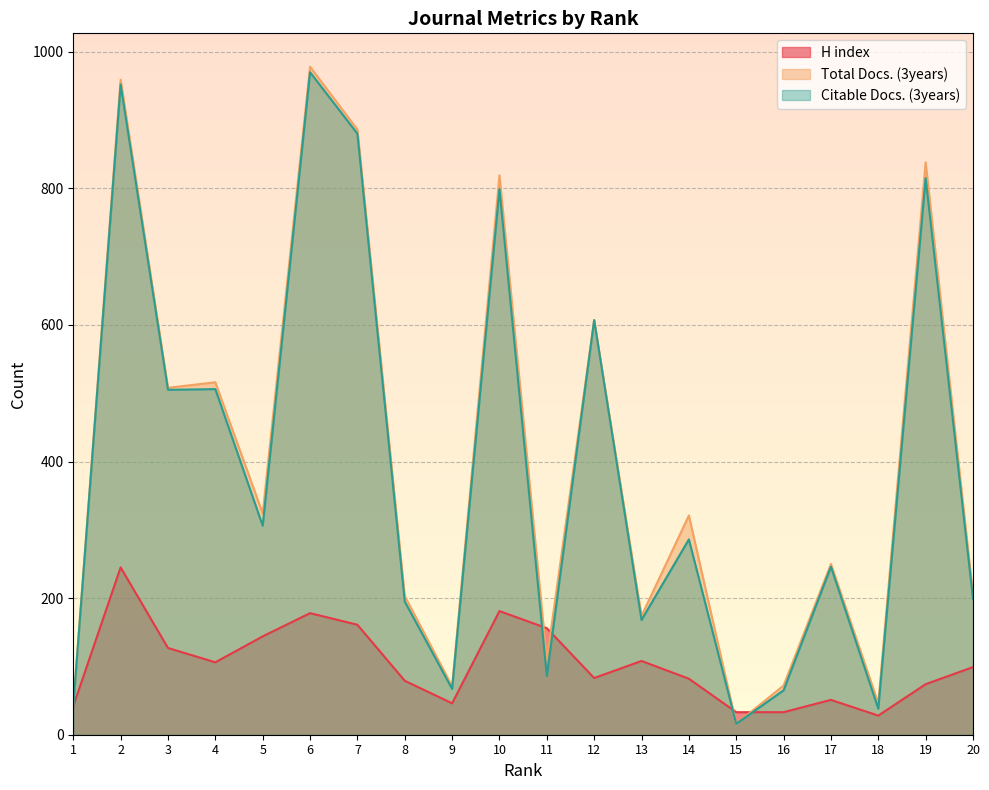

At which label does Total Docs. (3years) reach its minimum?

15